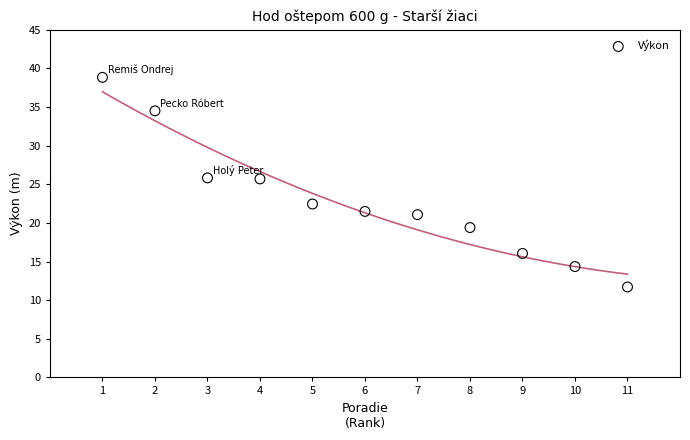

What is the range of Y values (max minus min)?

27.1